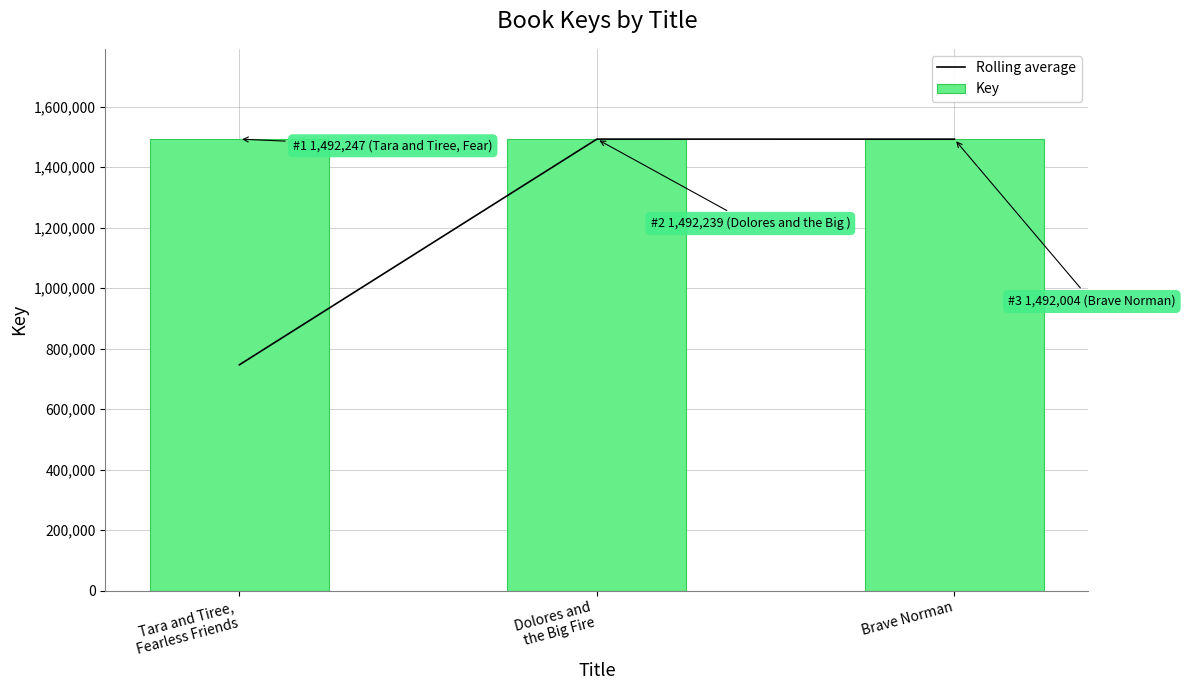

True or false: Key has a value of 1492247.0 at Tara and Tiree,
Fearless Friends.

True